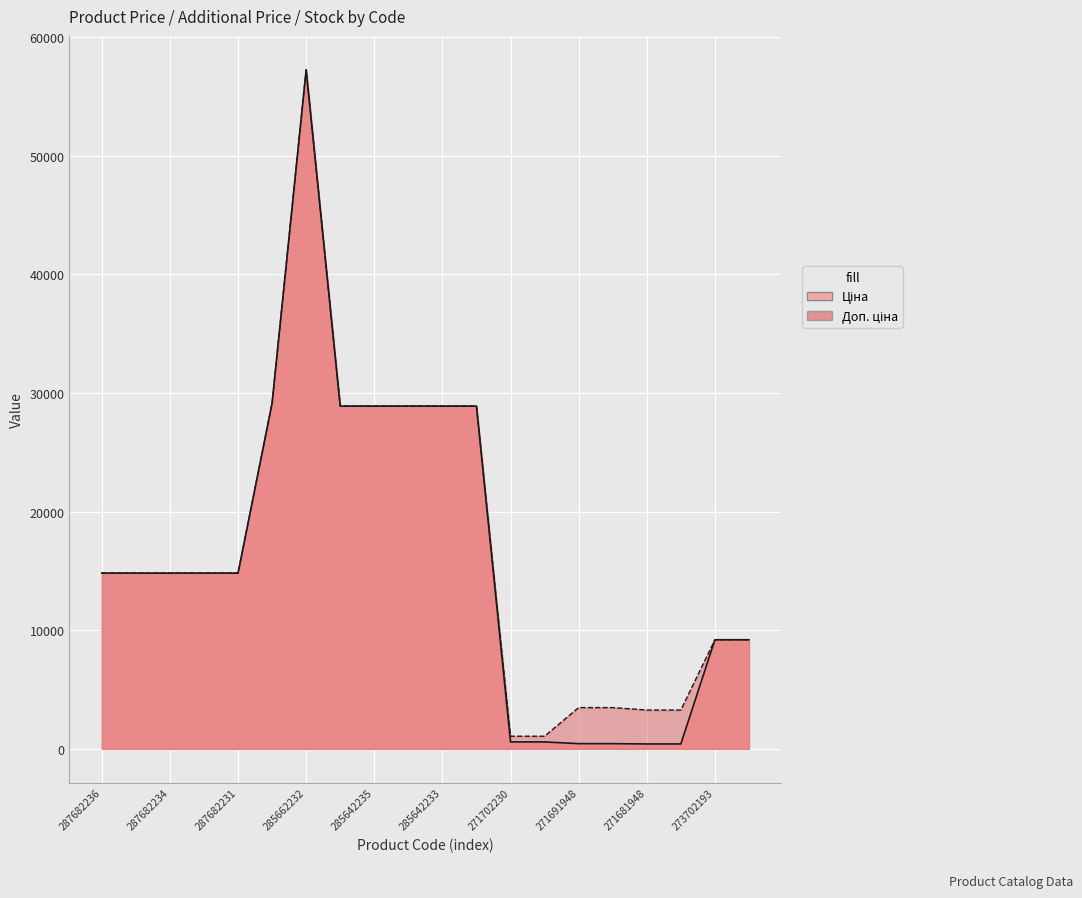

True or false: Ціна and Доп. ціна cross at least once.

False